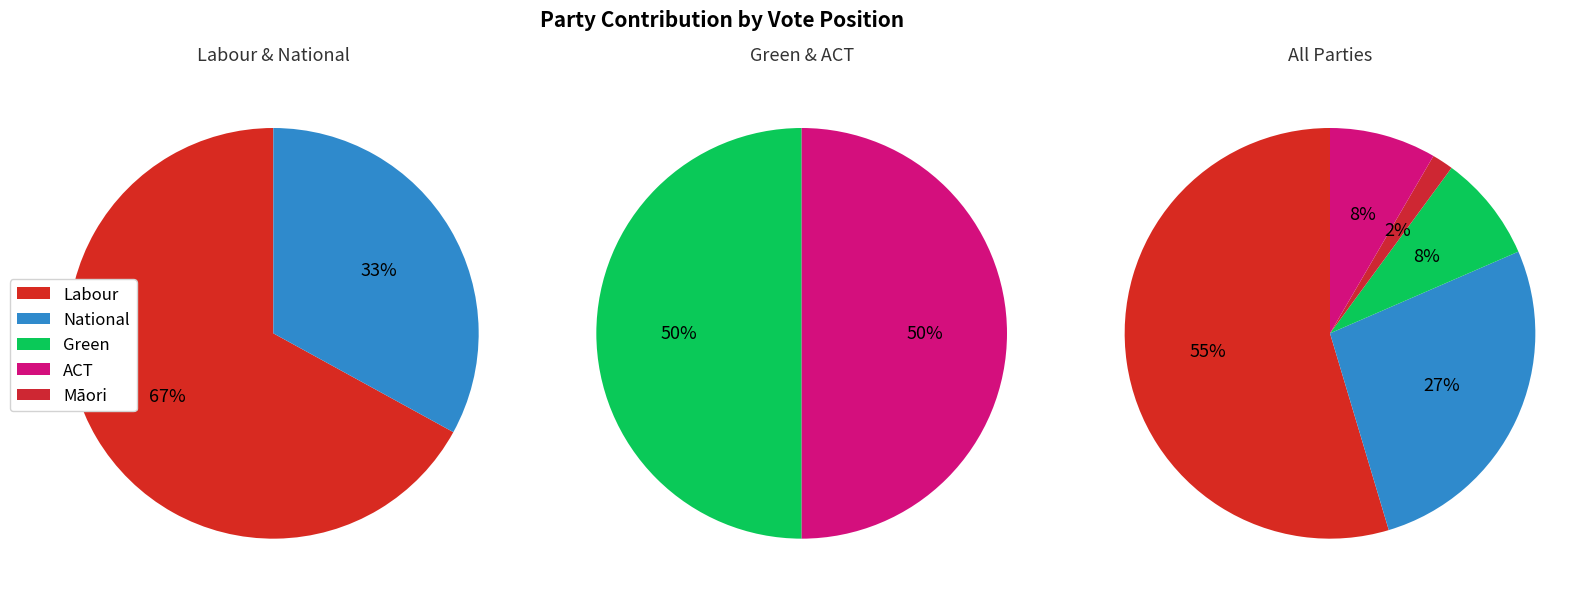

Rank the categories by value from lowest to highest.

Māori, Green, ACT, National, Labour